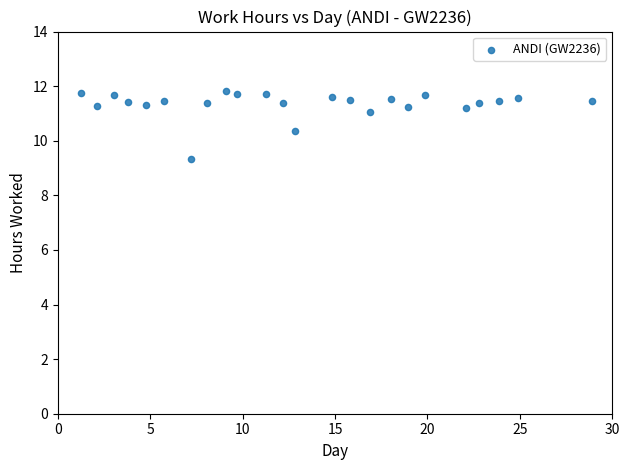

What is the range of Y values (max minus min)?

2.5